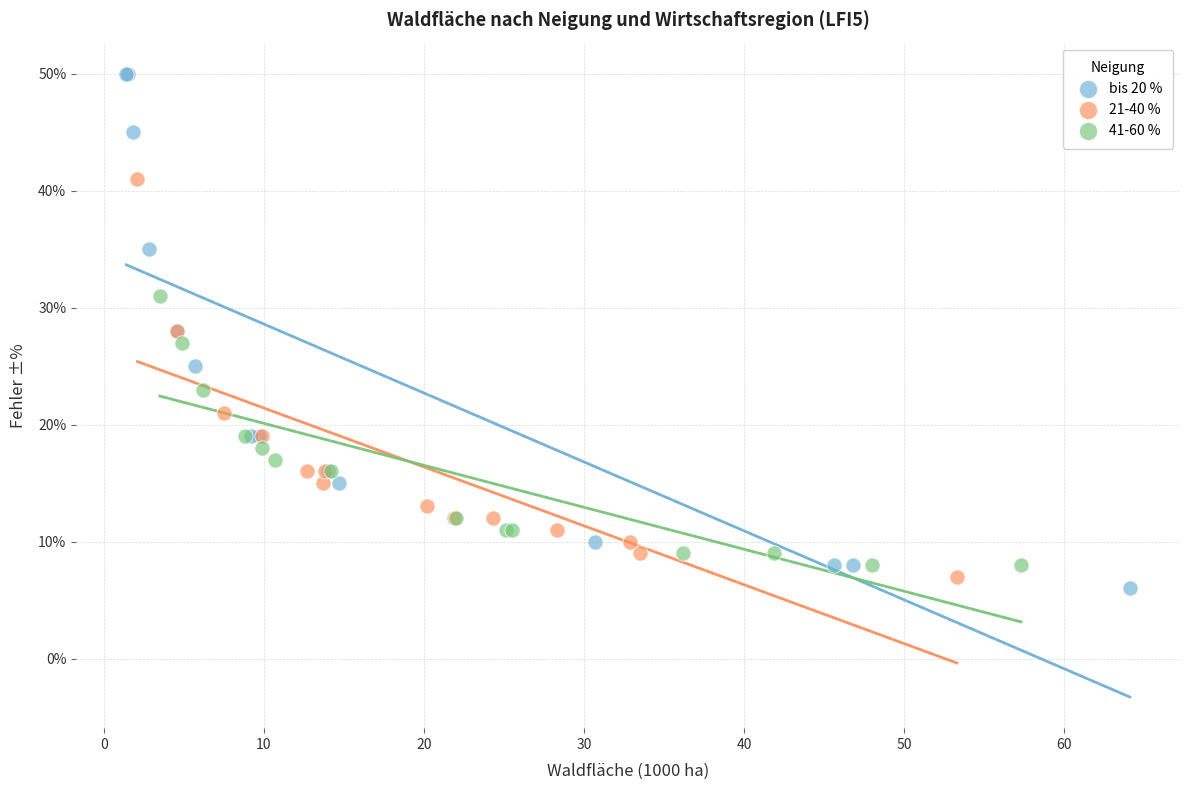

Which series contains the highest Y value?

bis 20 %